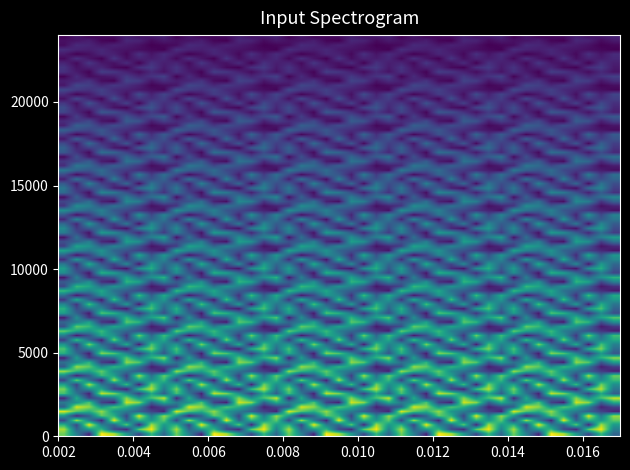

How many categories are shown in the chart?

9